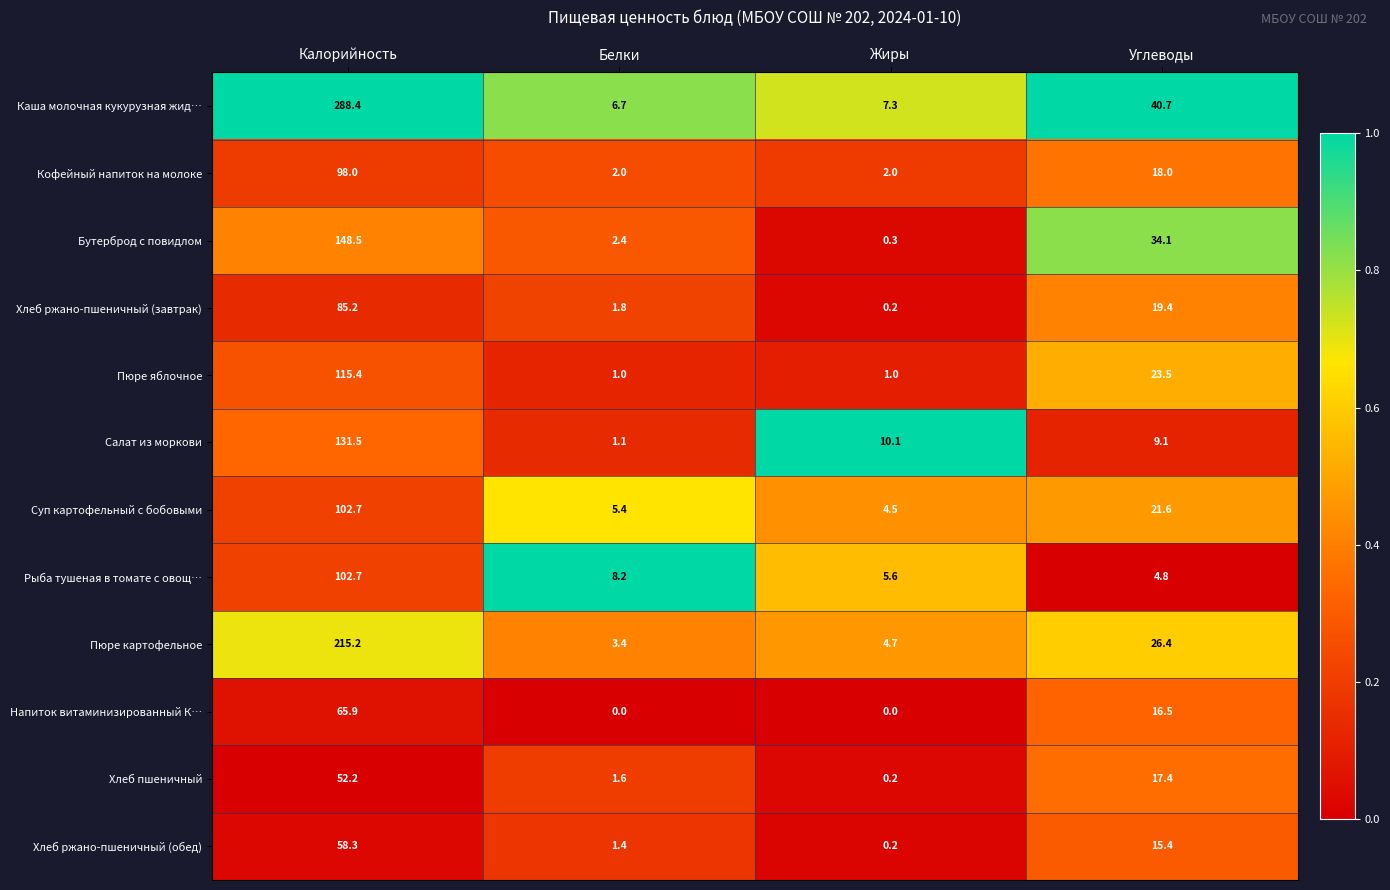

At which label does Бутерброд с повидлом reach its minimum?

Жиры